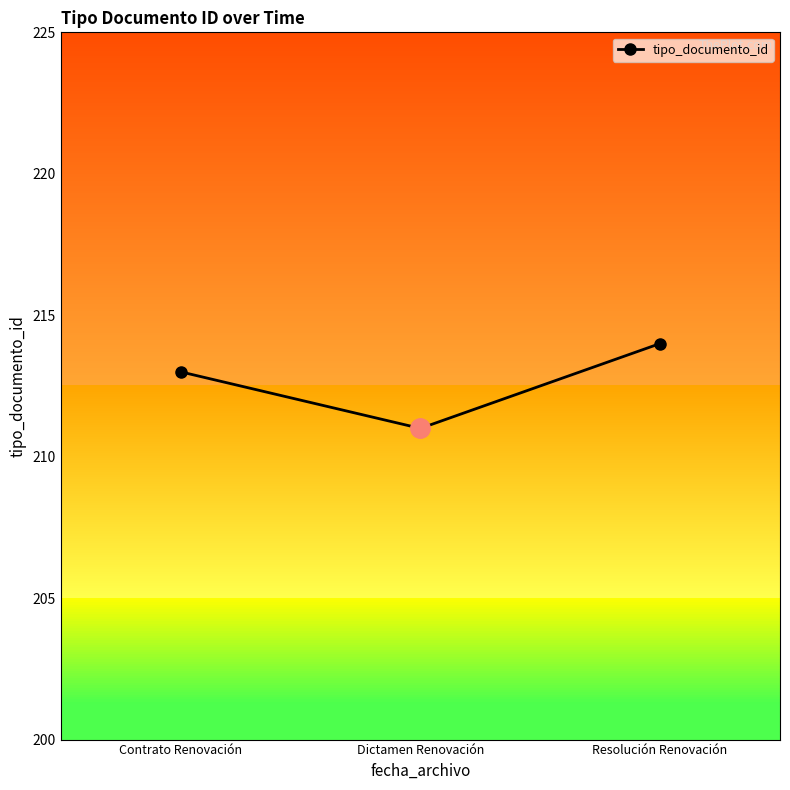

How many series are shown in this chart?

1